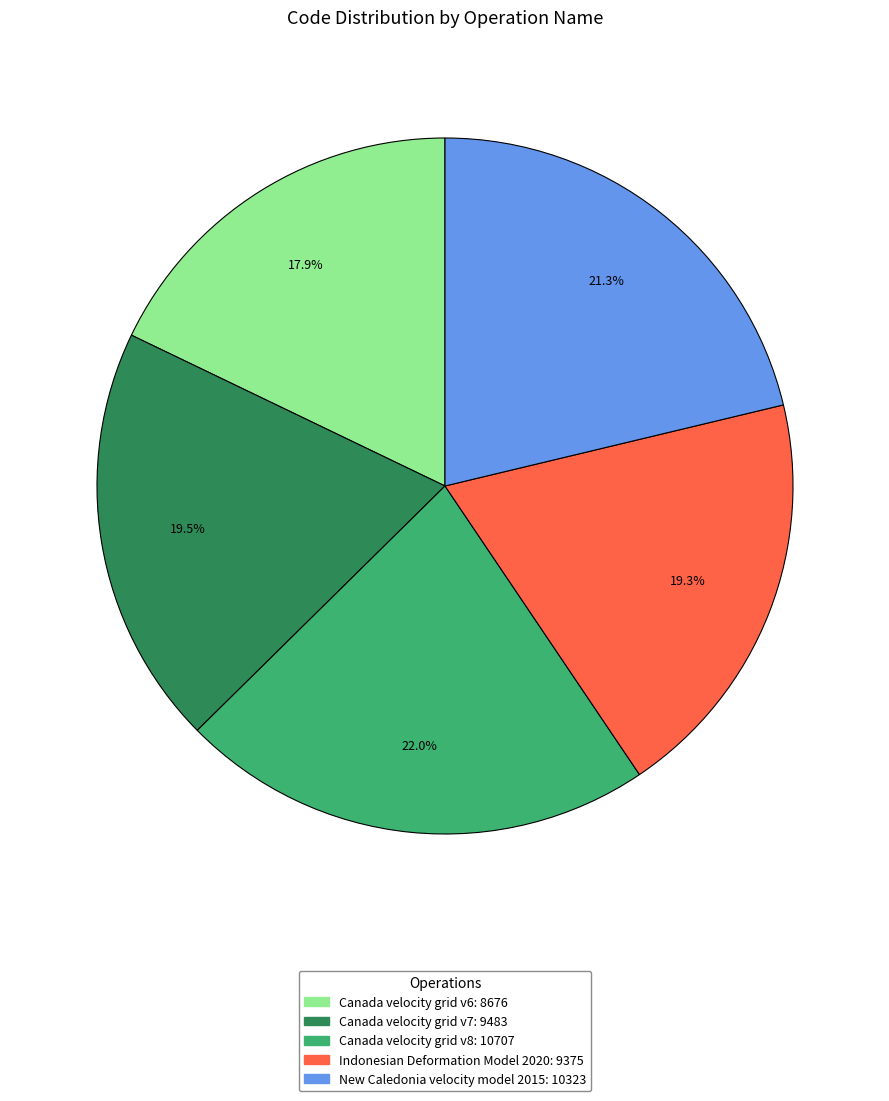

To the nearest percent, what is the average slice percentage?

20%